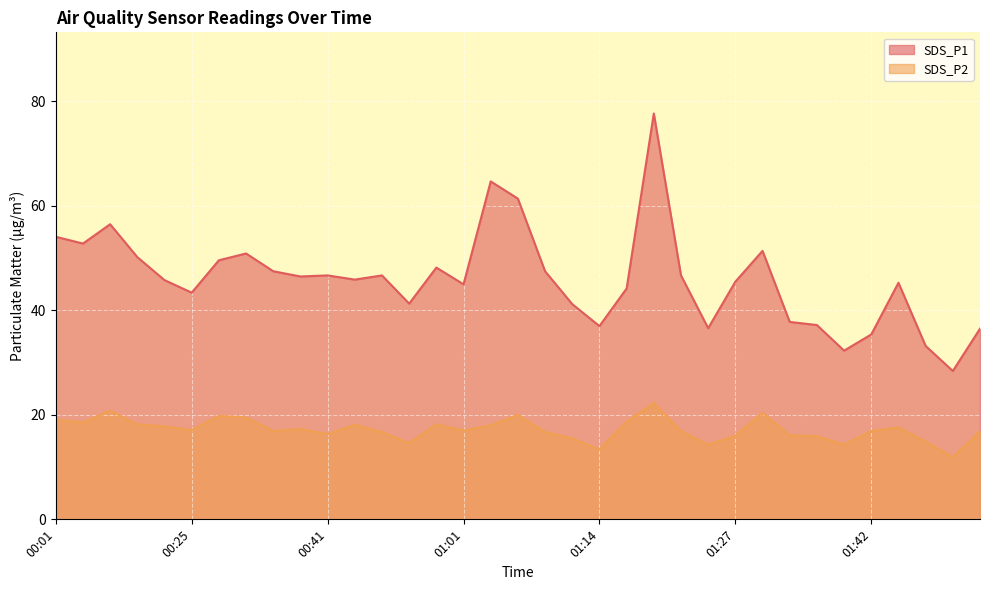

Read the SDS_P1 value at 00:10.

50.2